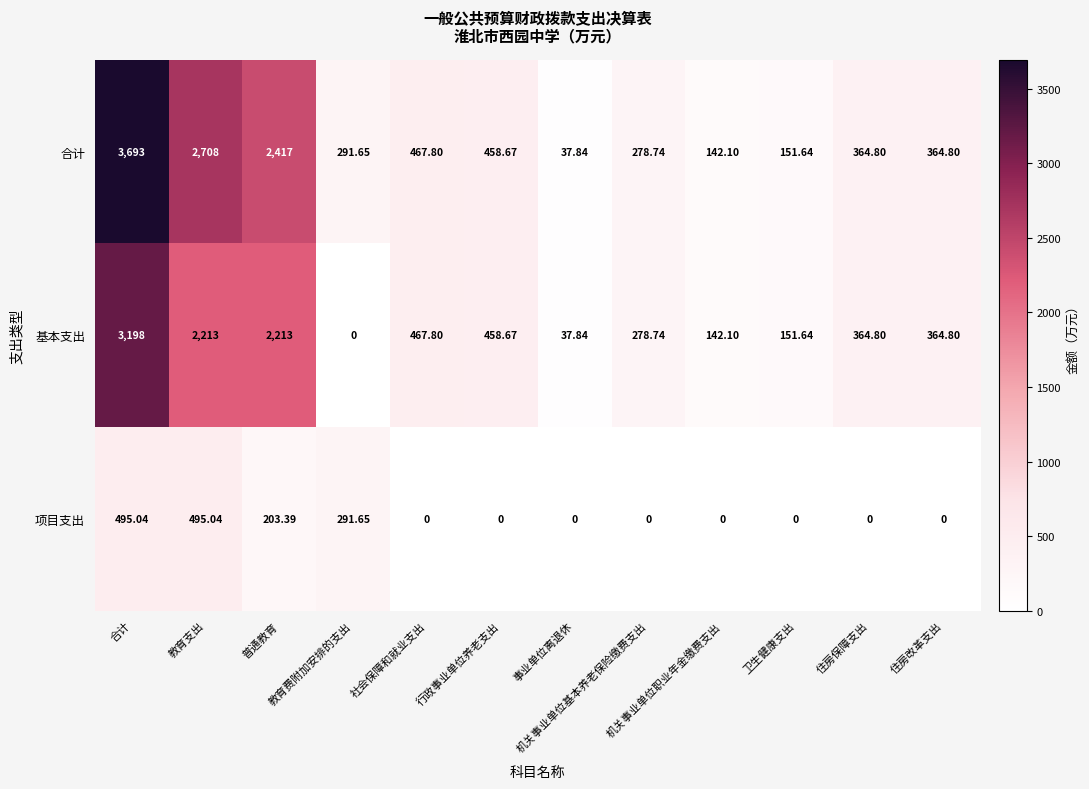

Which label corresponds to the largest value in the chart?

合计